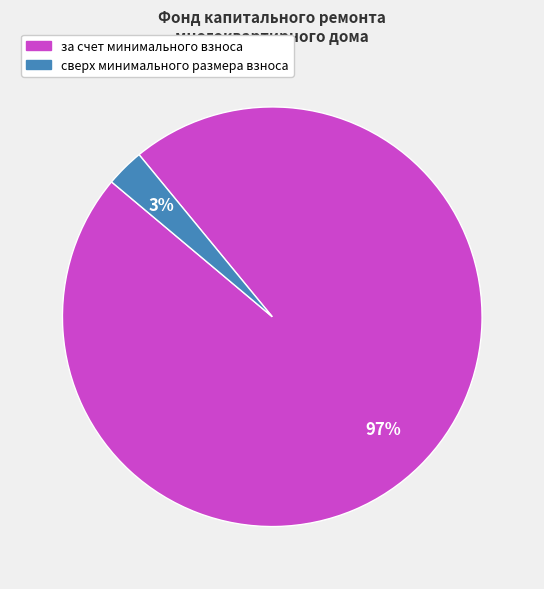

What percentage is the за счет минимального взноса slice, to the nearest percent?

97%